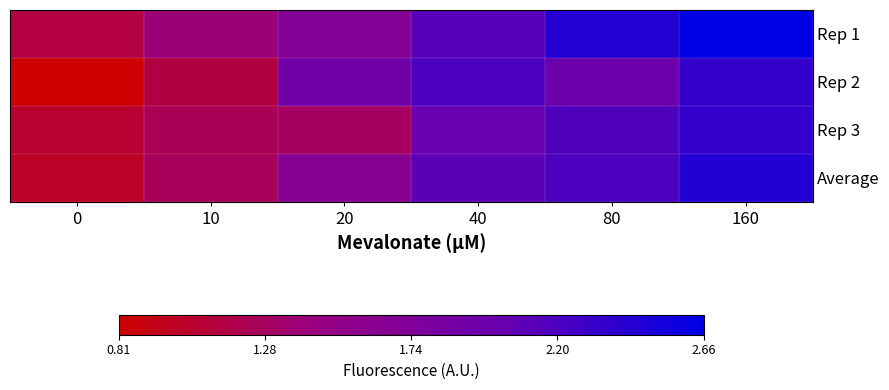

At which category is the sum across all series the highest?

160